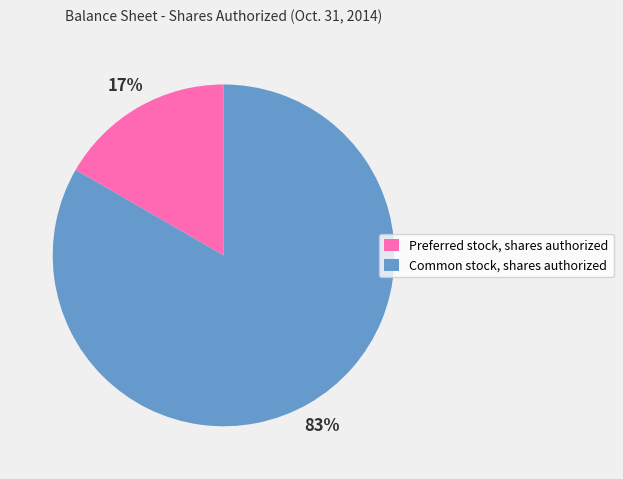

Rank the categories by value from lowest to highest.

Preferred stock, shares authorized, Common stock, shares authorized